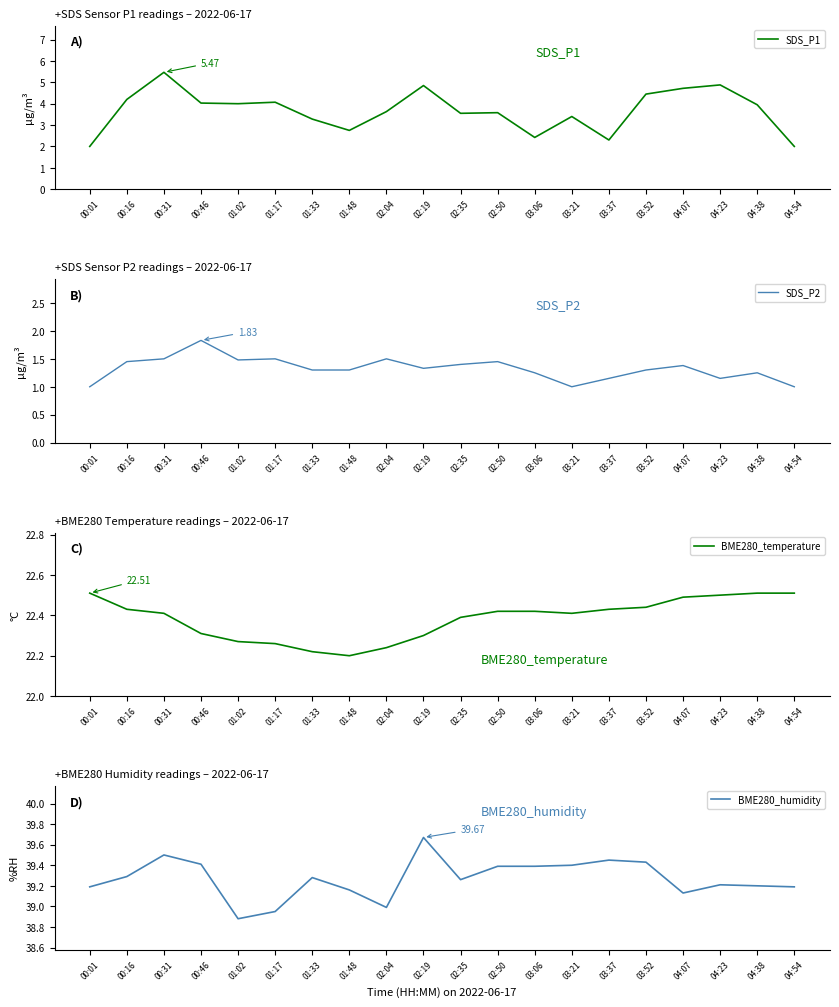

Between 02:04 and 01:17, which is larger?

01:17